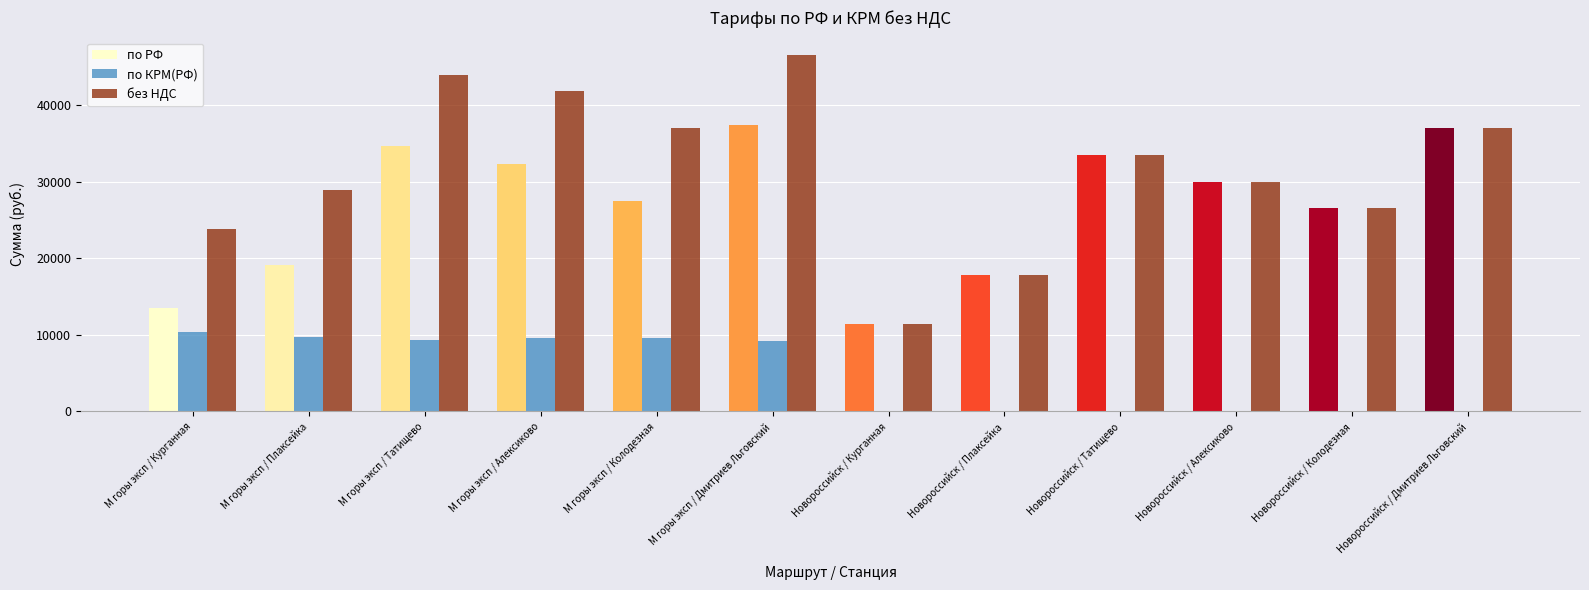

Is the value of без НДС at М горы эксп / Татищево greater than the value of по РФ at М горы эксп / Курганная?

Yes